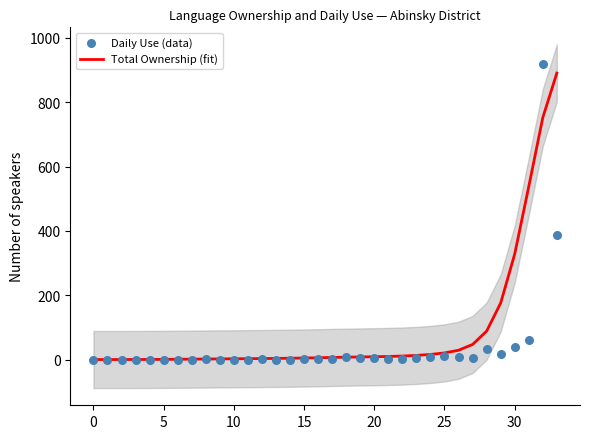

Which series contains the highest Y value?

Daily Use (data)